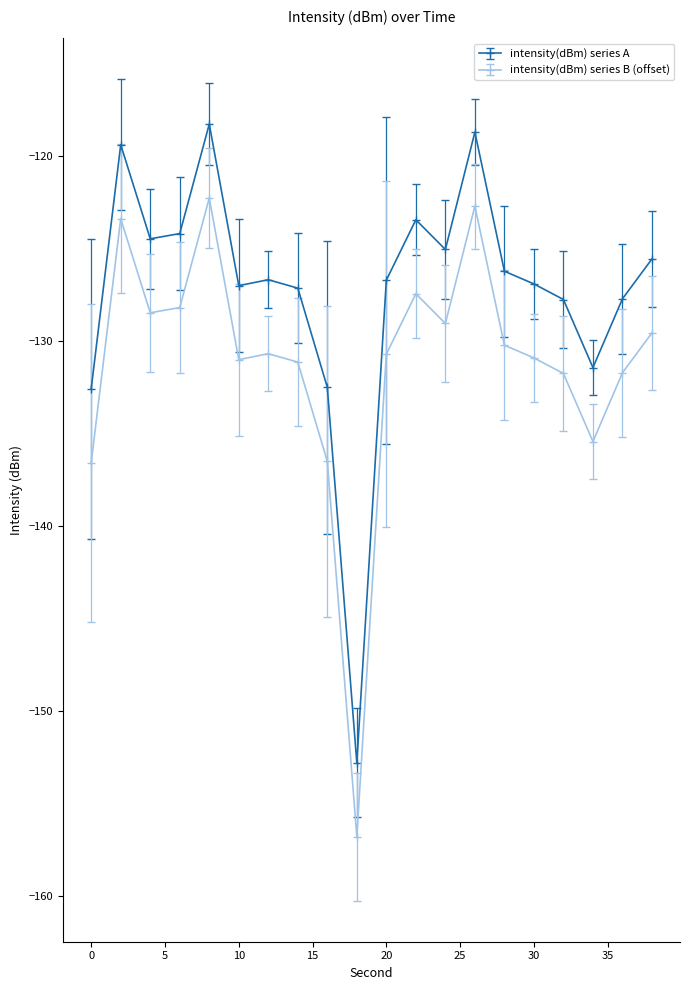

What is the average value of the intensity(dBm) series B (offset) series?

-131.2